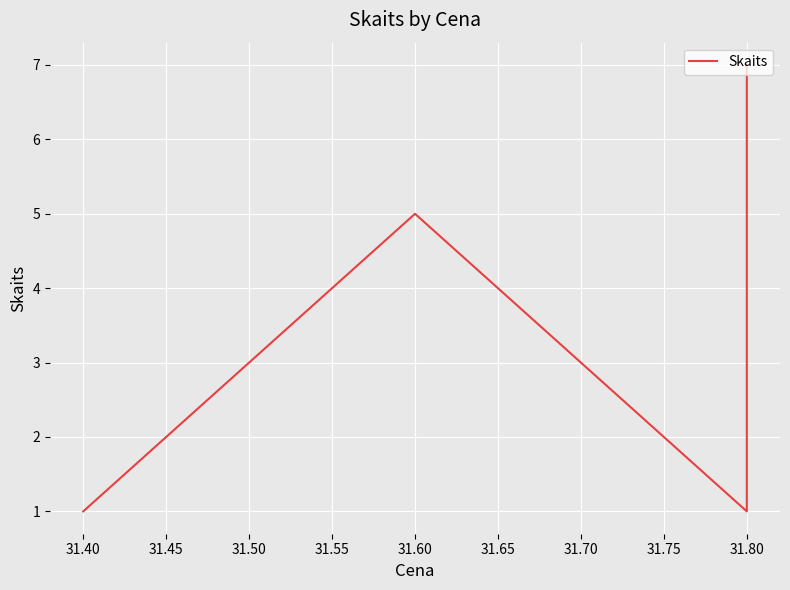

What is the average value?

3